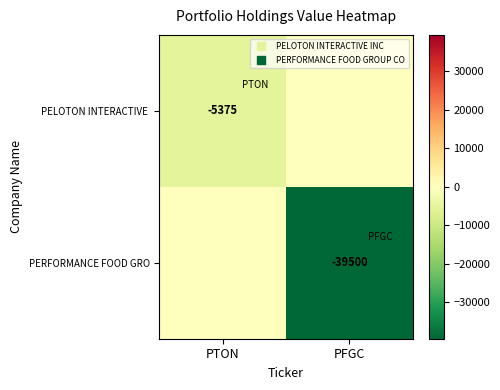

How many negative values does the PERFORMANCE FOOD GRO series have?

1